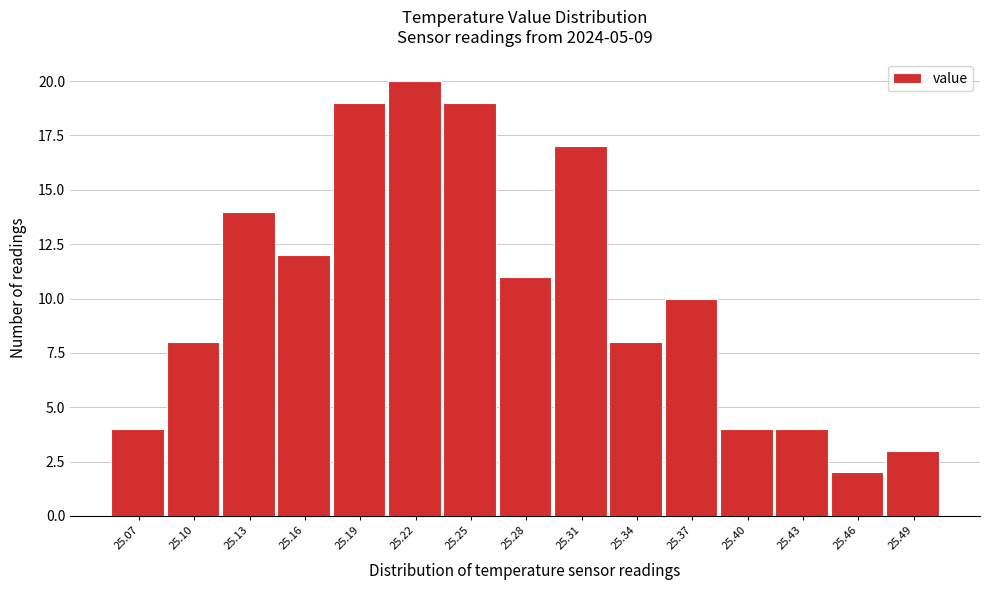

Reading left to right, list every bar in this chart as the range it spans on the x-axis followed by its height. Neither the bar edges nor the heights are printed on the chart, so give them approximately, as read against the axes.

25.060 to 25.090: 4
25.090 to 25.120: 8
25.120 to 25.150: 14
25.150 to 25.175: 12
25.175 to 25.205: 19
25.205 to 25.235: 20
25.235 to 25.265: 19
25.265 to 25.295: 11
25.295 to 25.325: 17
25.325 to 25.355: 8
25.355 to 25.385: 10
25.385 to 25.410: 4
25.410 to 25.440: 4
25.440 to 25.470: 2
25.470 to 25.500: 3